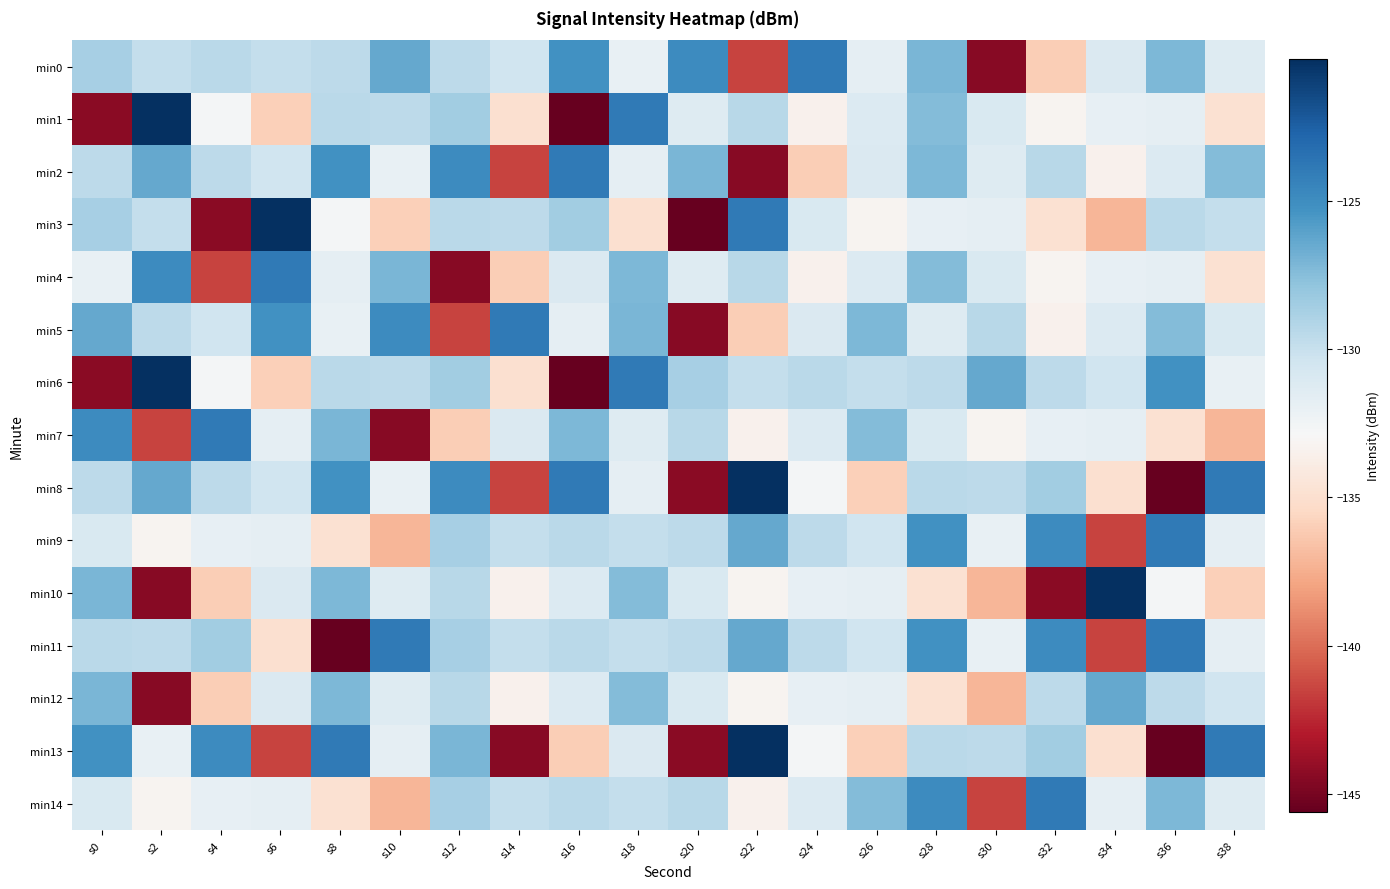

What is the spread (max minus min) of values at s12?

19.6